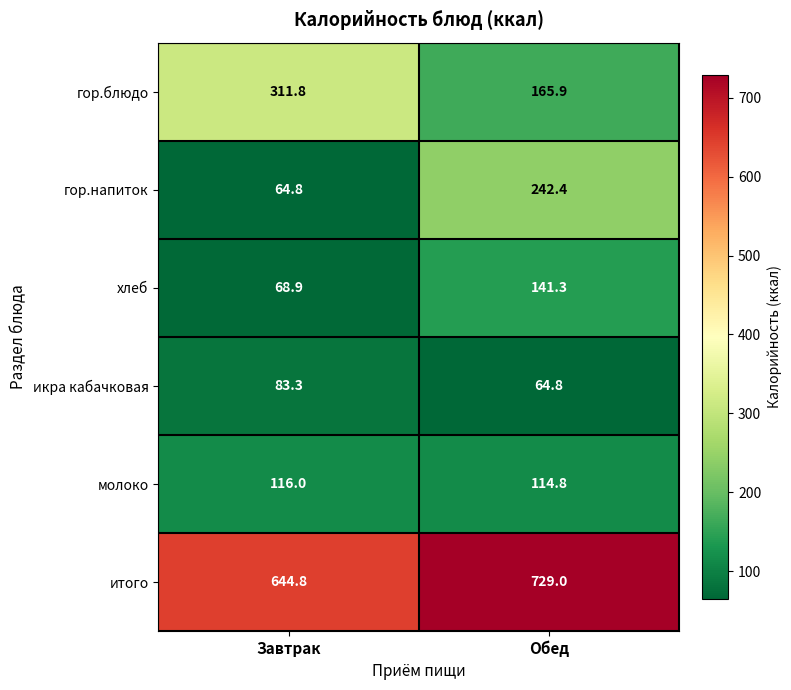

At which category does the chart reach its peak across all series?

Обед